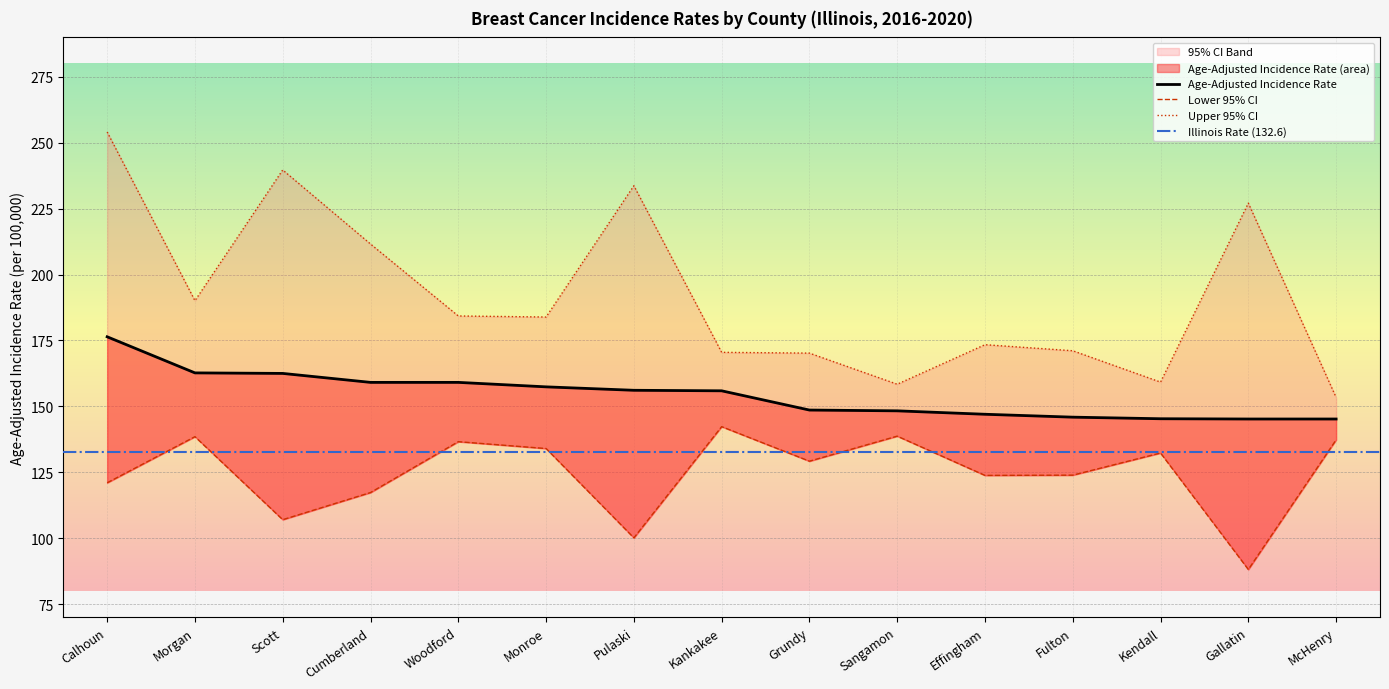

What value does the Upper 95% CI series have at Fulton?

171.1